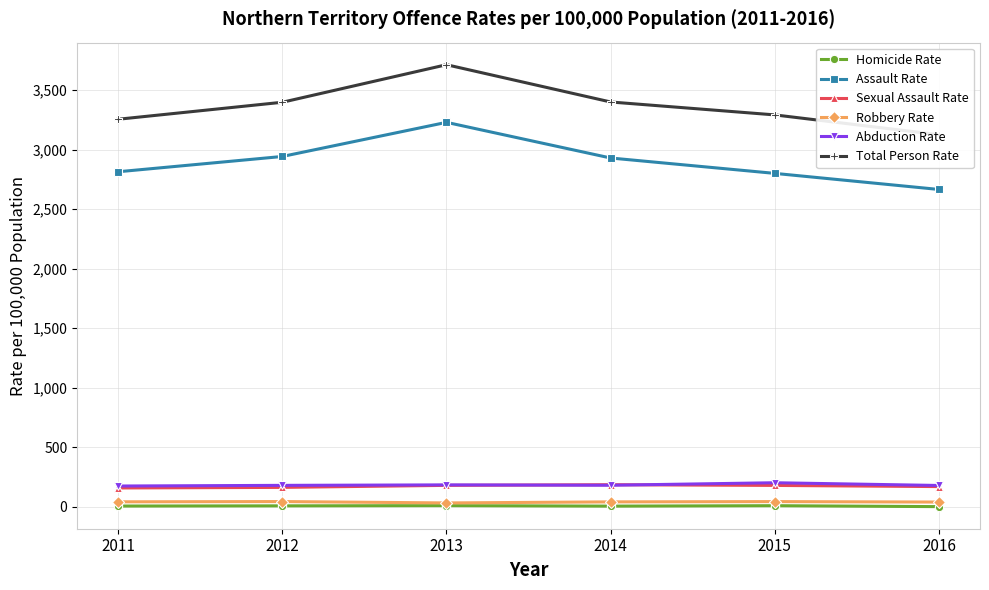

What value does the Sexual Assault Rate series have at 2011?

158.7